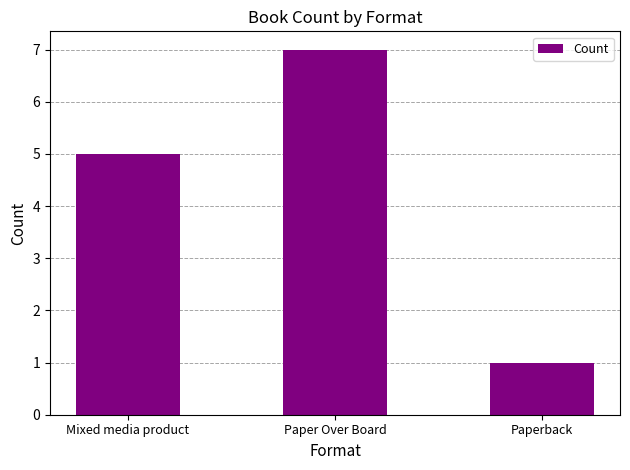

What position from the left is Mixed media product?

1